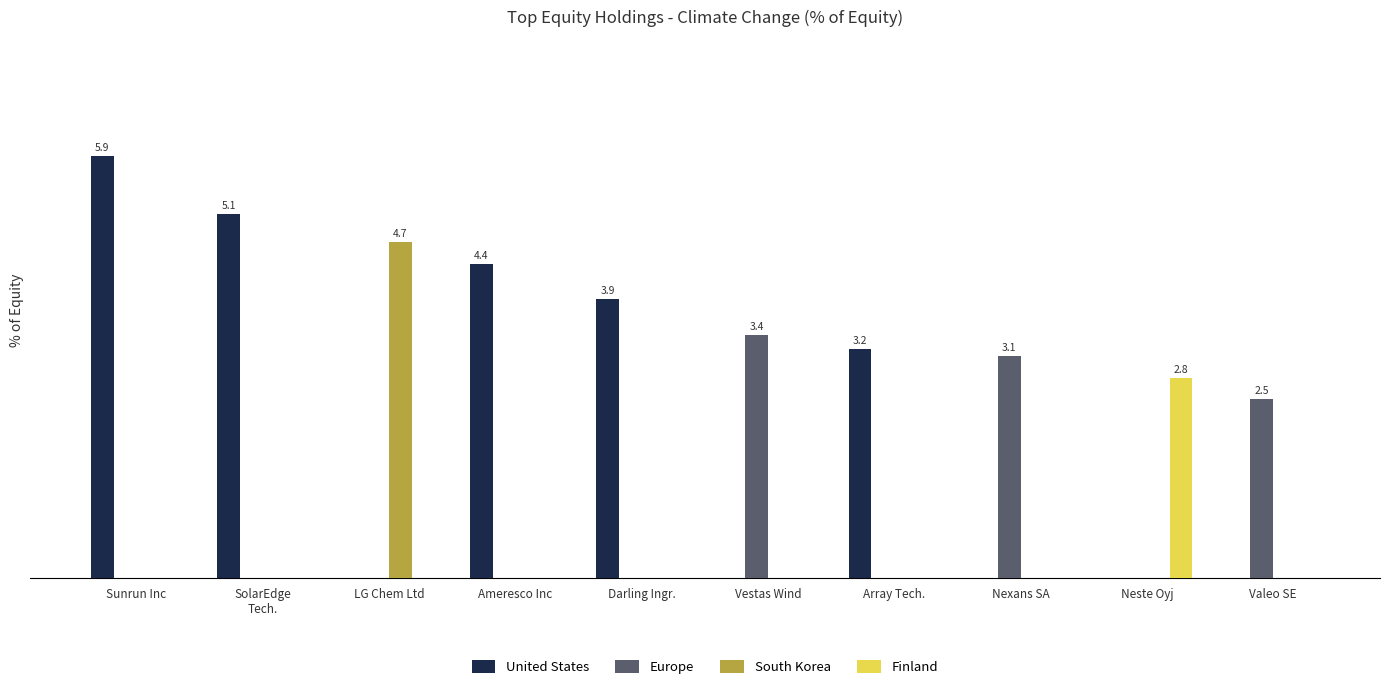

What are all the series names shown in the legend?

United States, Europe, South Korea, Finland